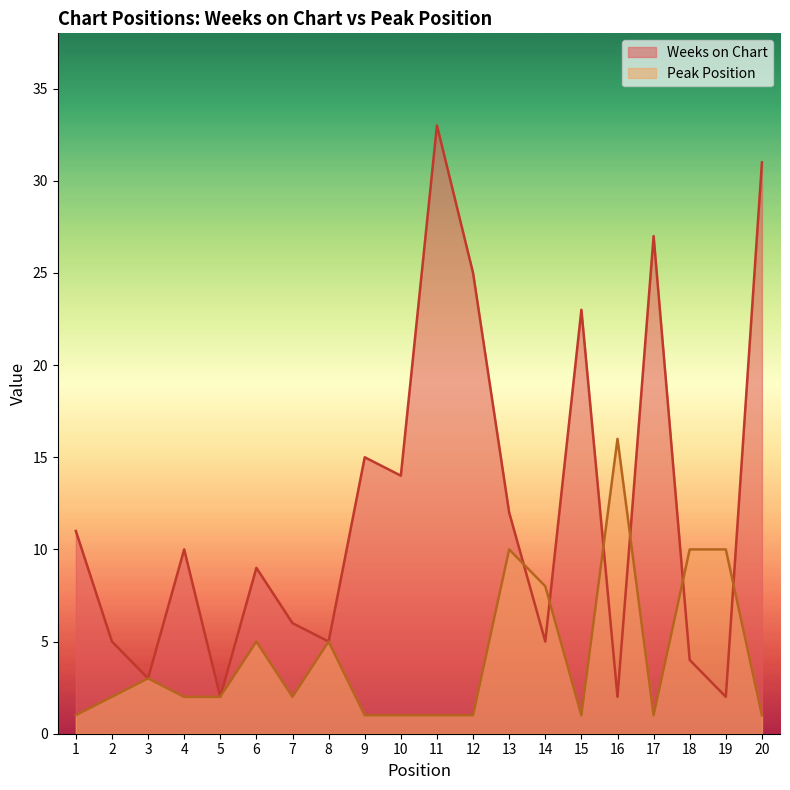

What value does the Weeks on Chart series have at 4, to the nearest 5?

10